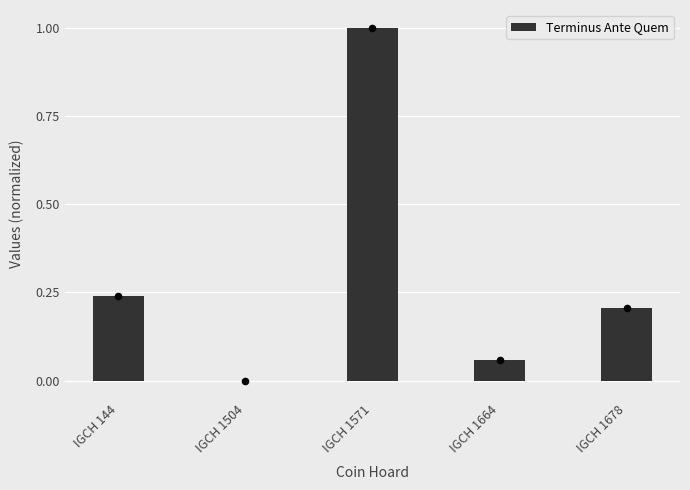

What is the change in value from IGCH 1571 to IGCH 1678?

-0.8